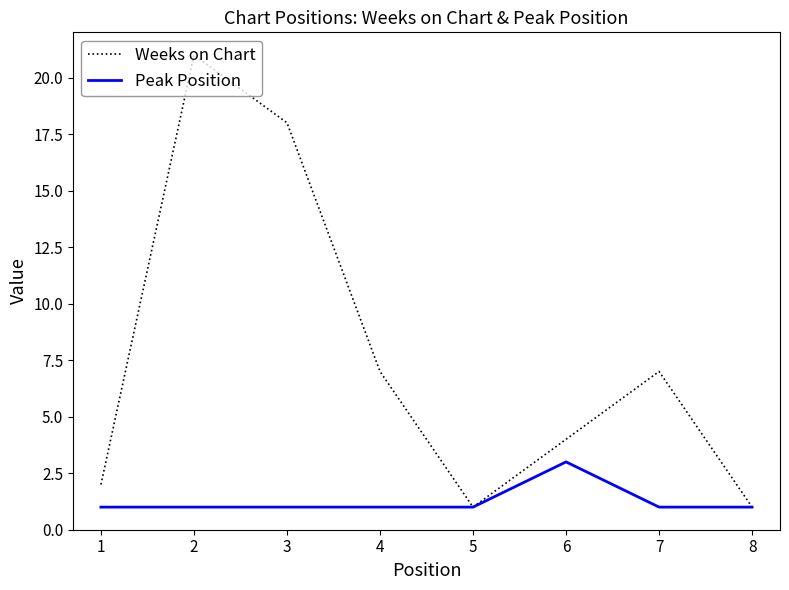

Which series changed the most between 2 and 7?

Weeks on Chart